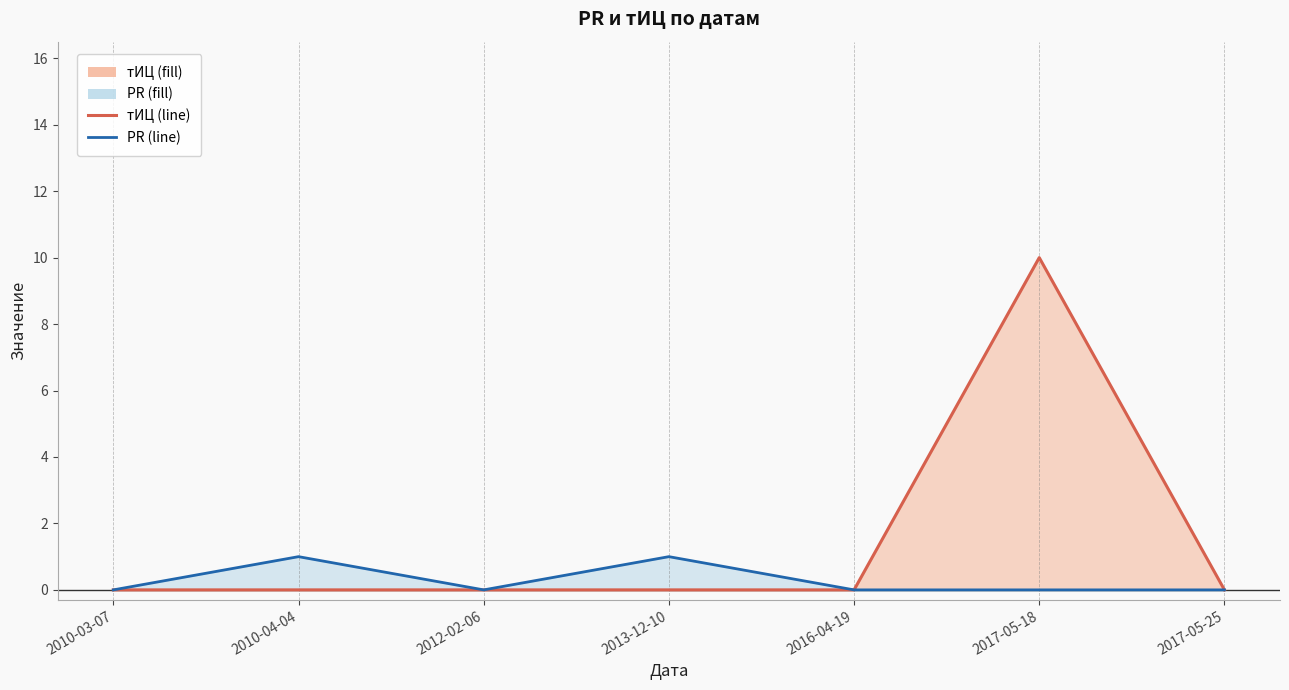

True or false: PR has more than 2 points higher than both neighbors.

False